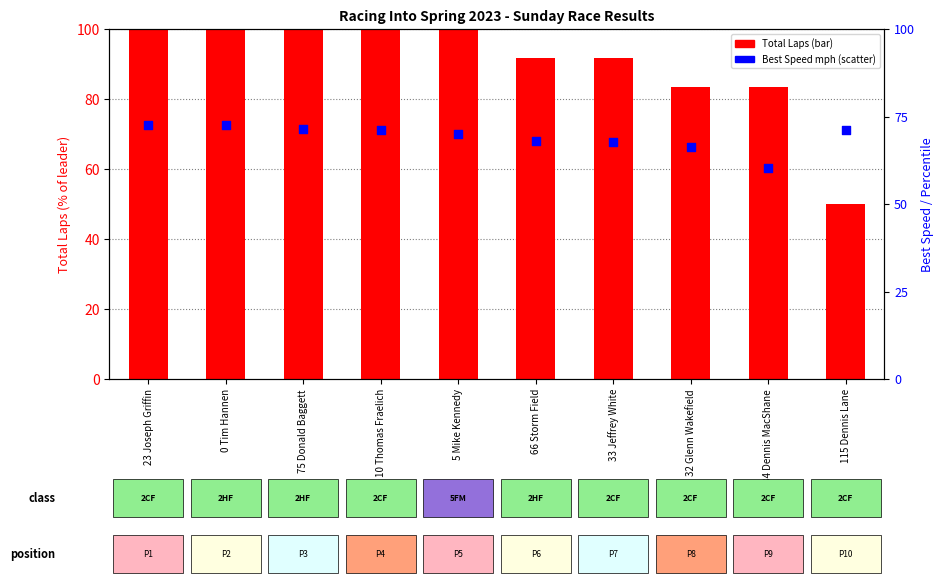

At which category is the sum across all series the highest?

0 Tim Hannen